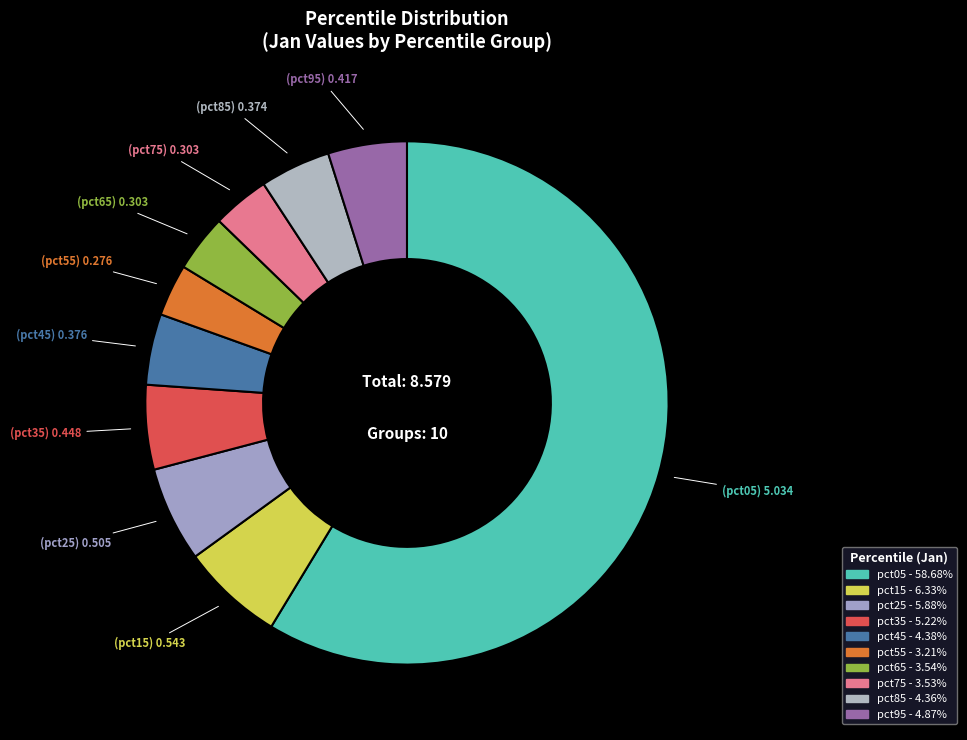

To the nearest percent, what portion does pct45 represent?

4%